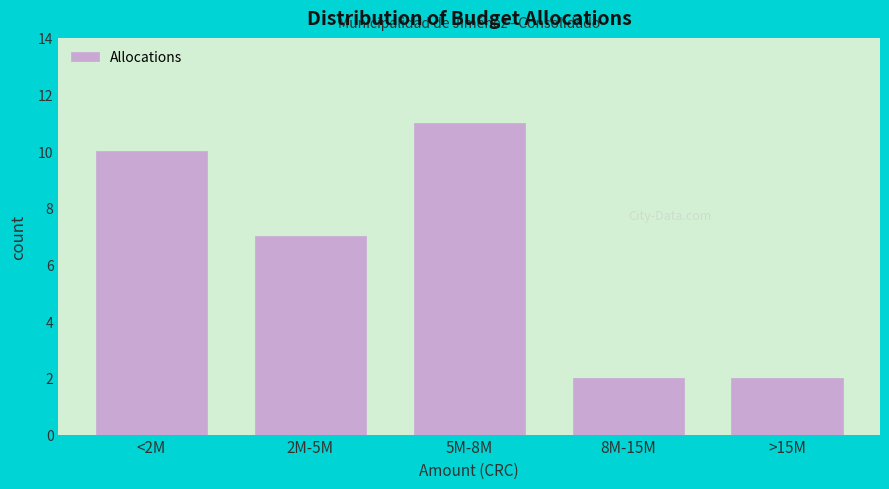

Reading right to left, extract all data points from this chart.

>15M=2	8M-15M=2	5M-8M=11	2M-5M=7	<2M=10